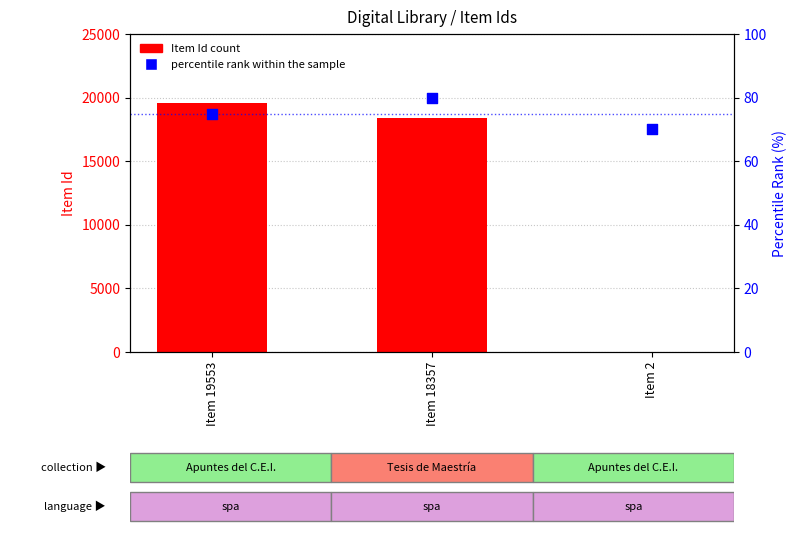

At which category is the sum across all series the highest?

Item 19553